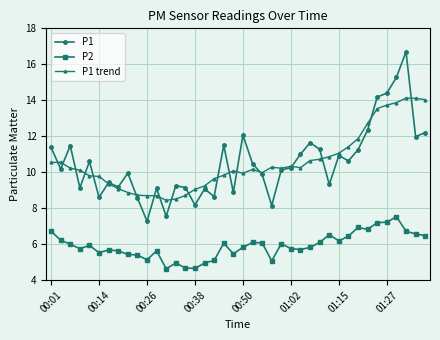

Which series has the largest range (max minus min)?

P1